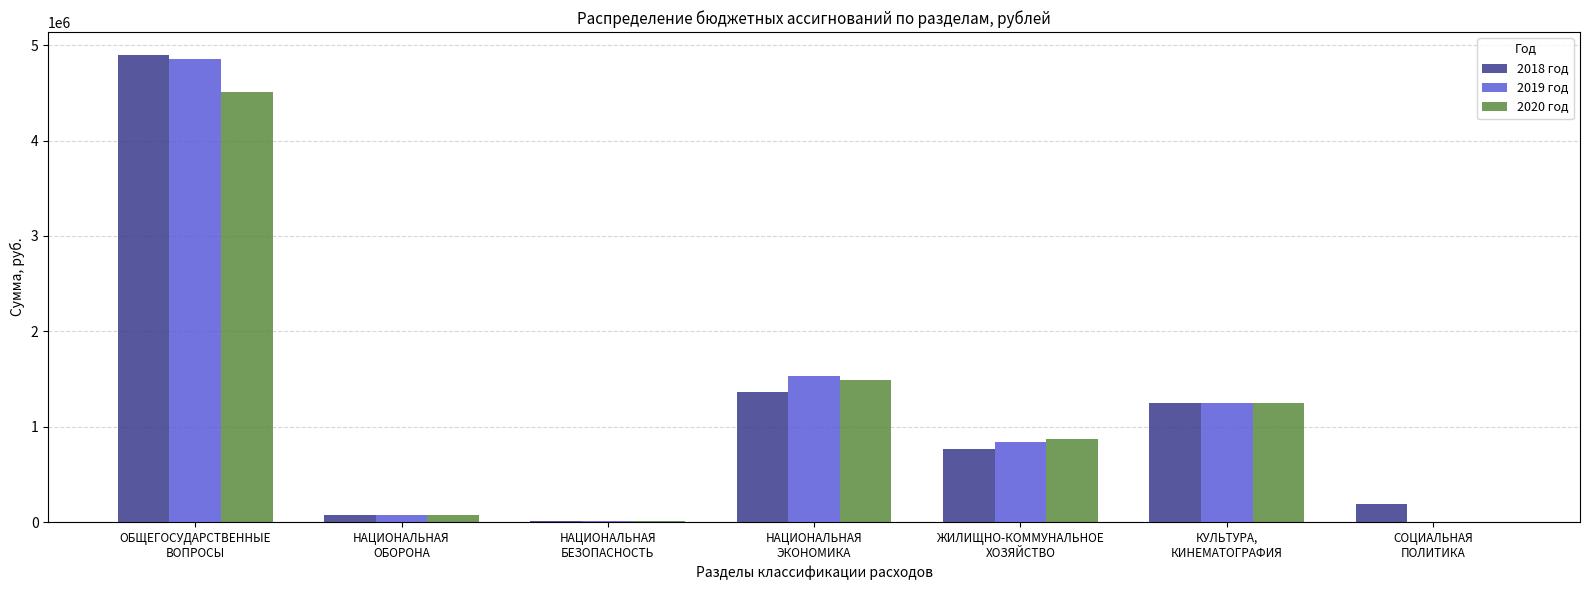

What is the highest value of the 2020 год series?

4510319.0